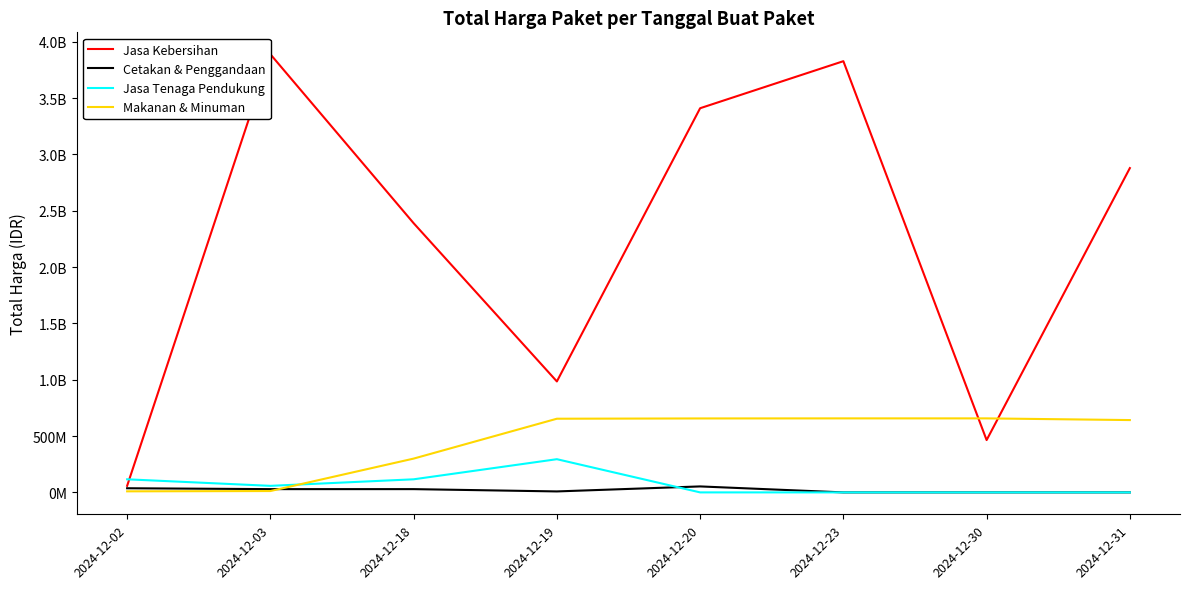

Where is Cetakan & Penggandaan nearest to the value 26500000?

2024-12-03